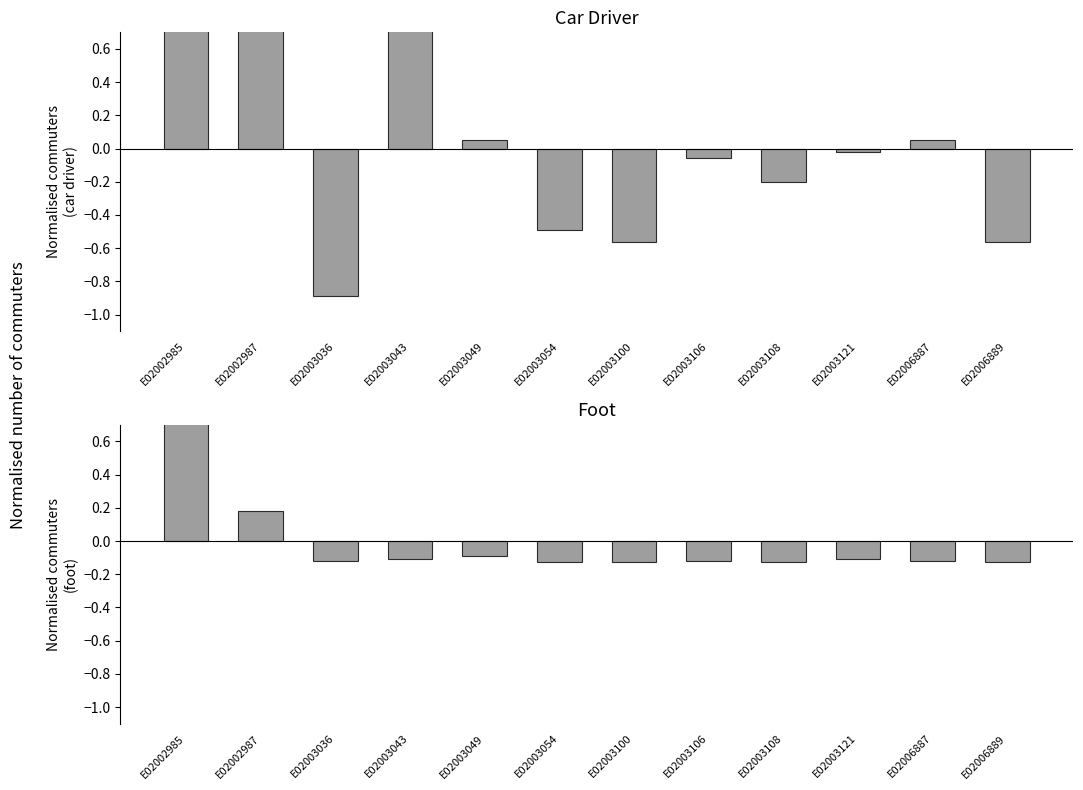

Reading left to right, transcribe all the data shown in this chart.

car_driver: 0.9	1.0	-0.9	0.8	0.1	-0.5	-0.6	-0.1	-0.2	-0.0	0.1	-0.6
foot: 1.0	0.2	-0.1	-0.1	-0.1	-0.1	-0.1	-0.1	-0.1	-0.1	-0.1	-0.1